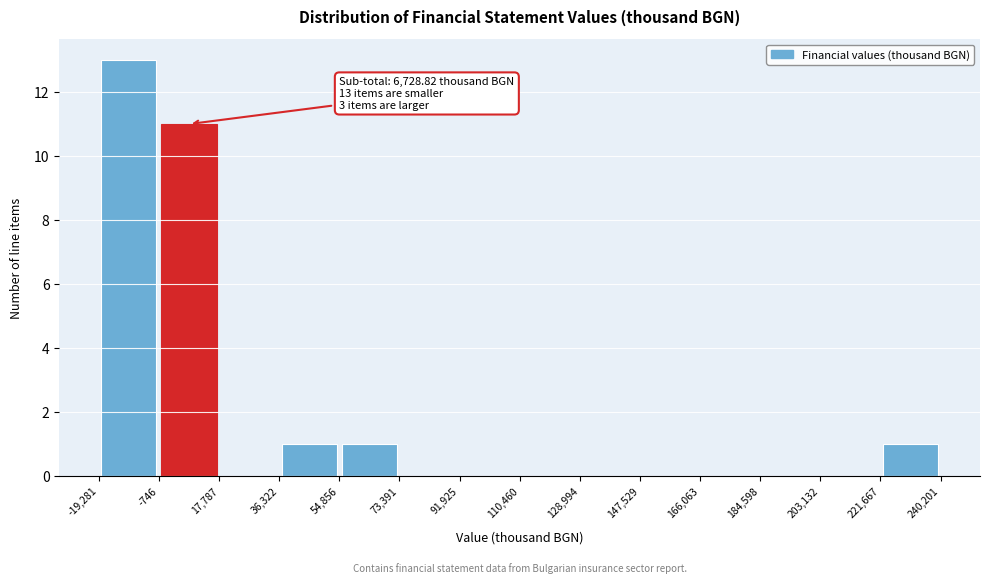

Which range on the x-axis has the tallest bar?

-19,281 to -746